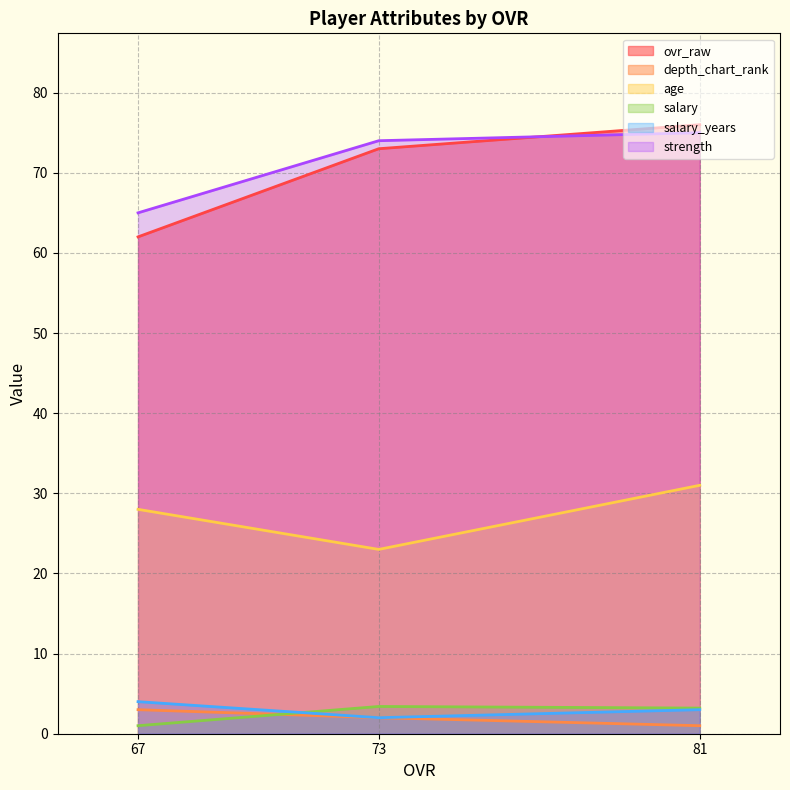

The value of strength at 67 is 65.0. True or false?

True